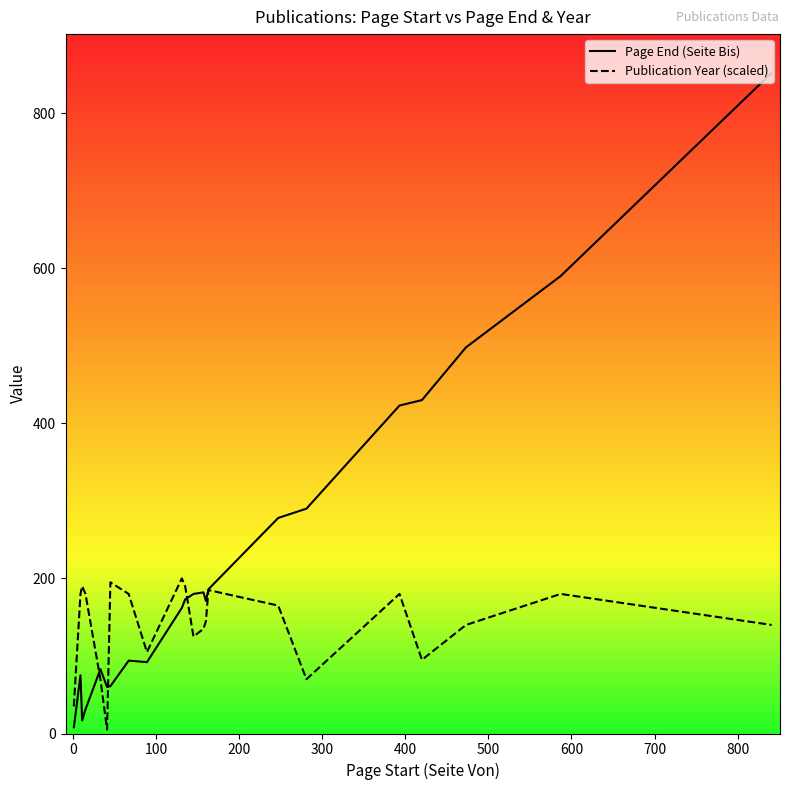

Which series has the largest total across all categories?

Page End (Seite Bis)